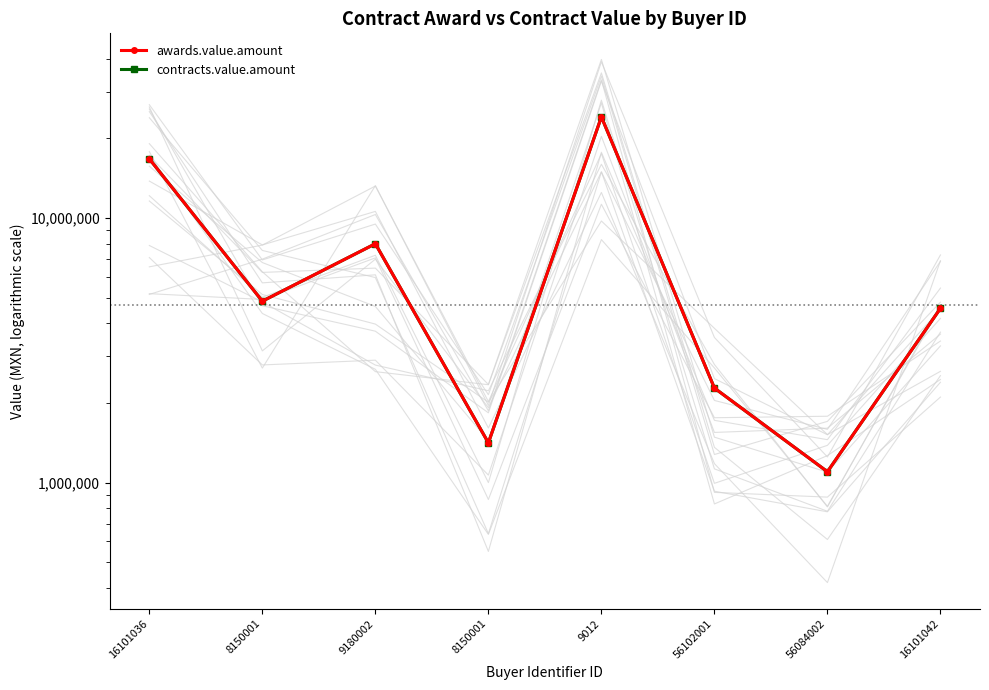

What value does the awards.value.amount series have at 8150001?

4850769.4